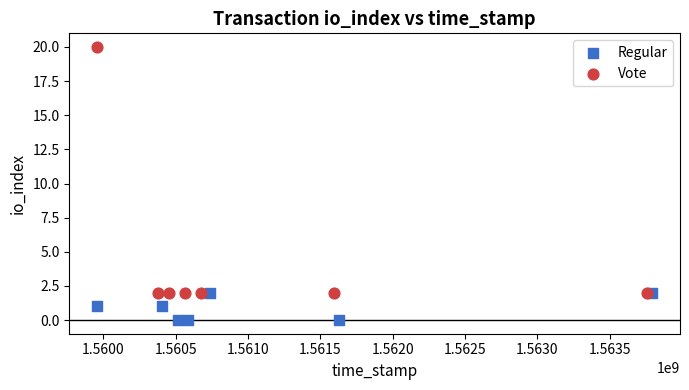

Which series reaches the minimum Y coordinate?

Regular